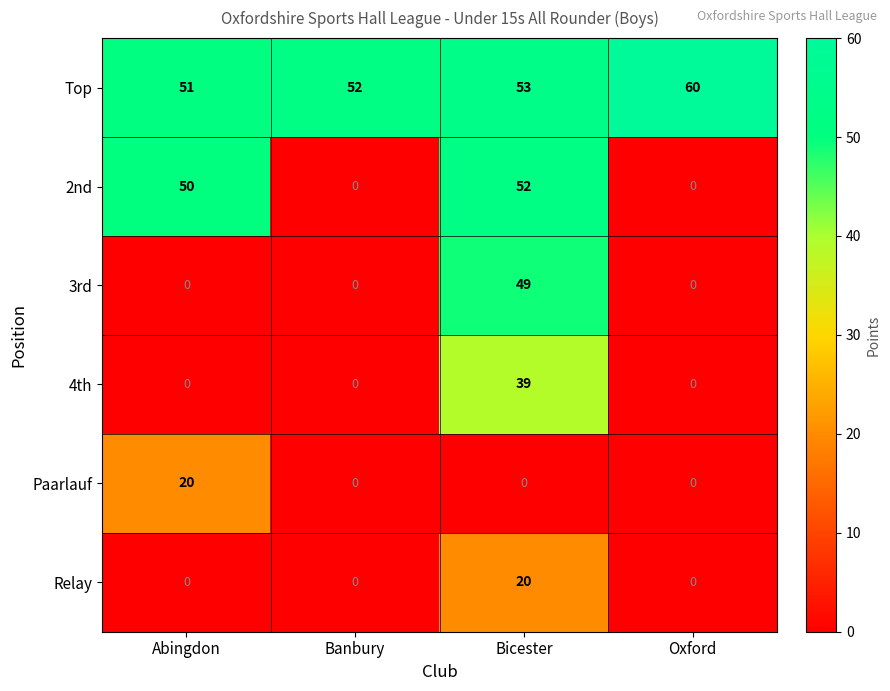

What is the spread (max minus min) of values at Bicester?

53